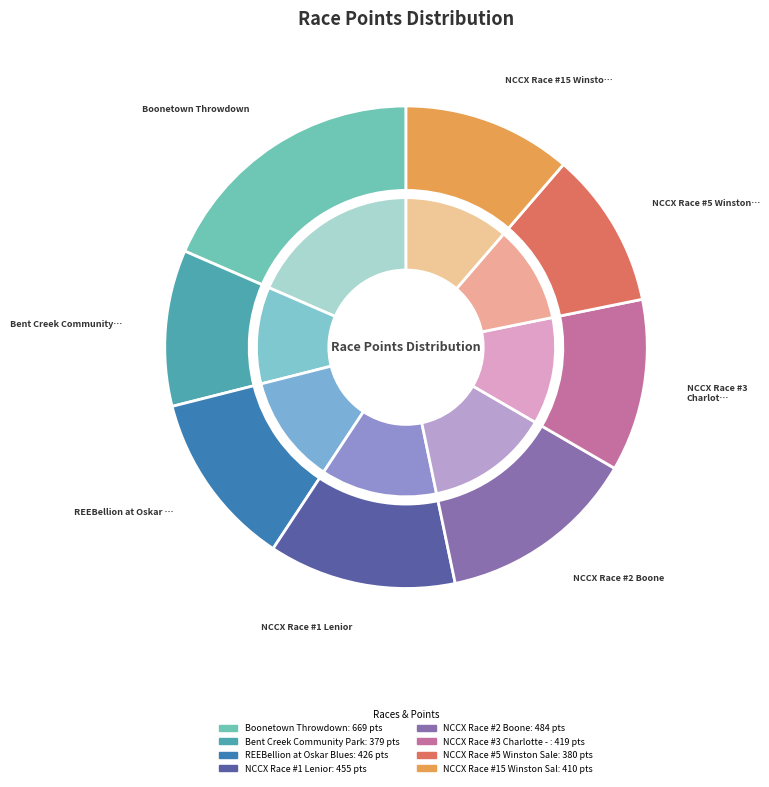

To the nearest percent, what percentage of the pie is NCCX Race #5 Winston Salem?

10%